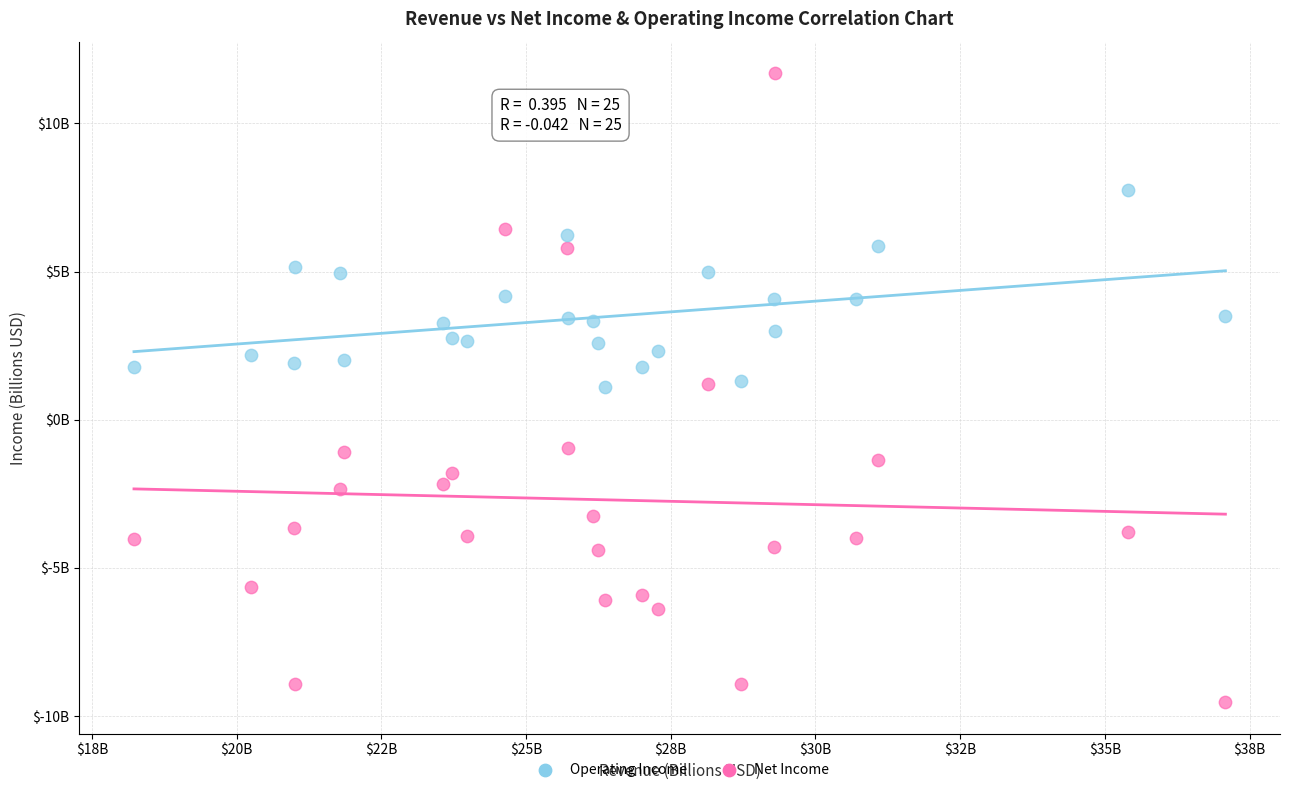

What are all the series names shown in the legend?

Operating Income, Net Income